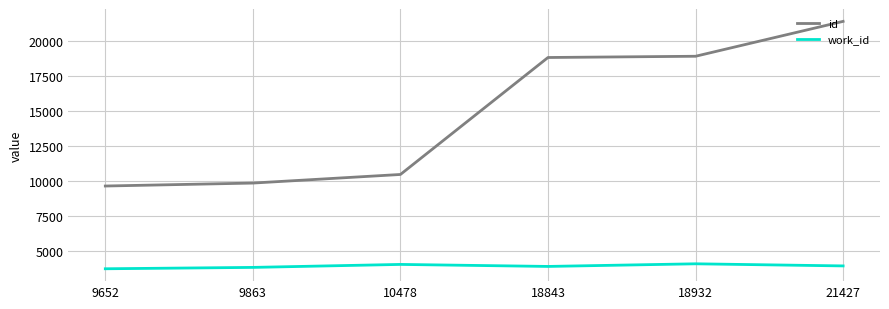

Does the chart display data point markers on the line(s)?

No